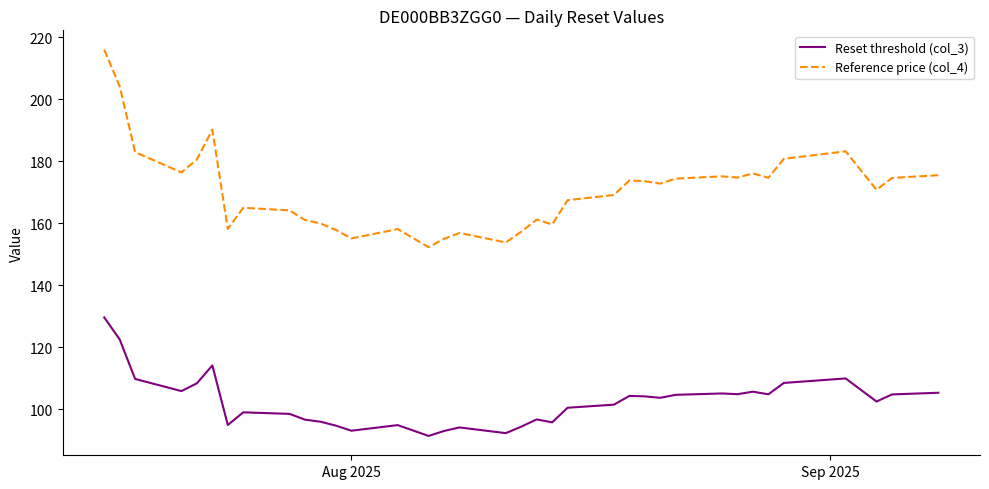

True or false: Reference price (col_4) and Reset threshold (col_3) intersect in this chart.

False